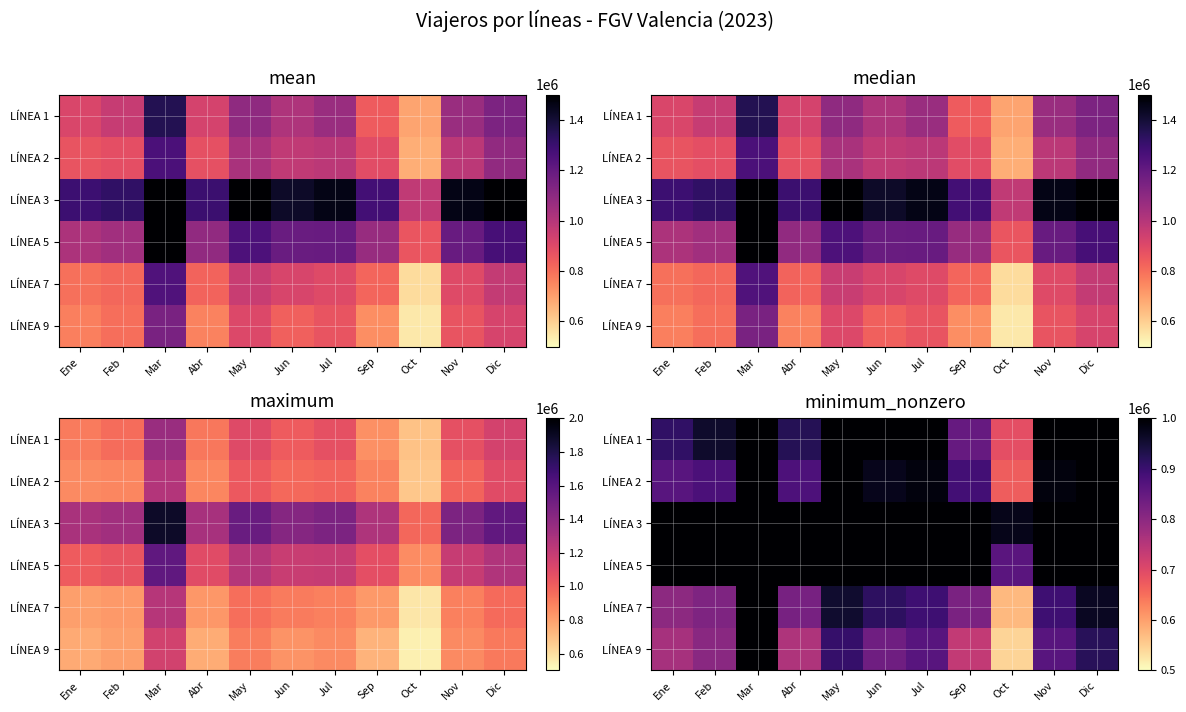

What is the total value across all series at Abr?

5772603